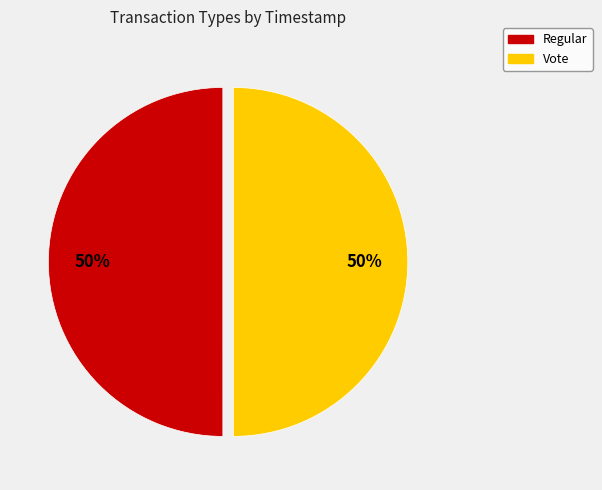

True or false: Vote accounts for 50% of the total.

True